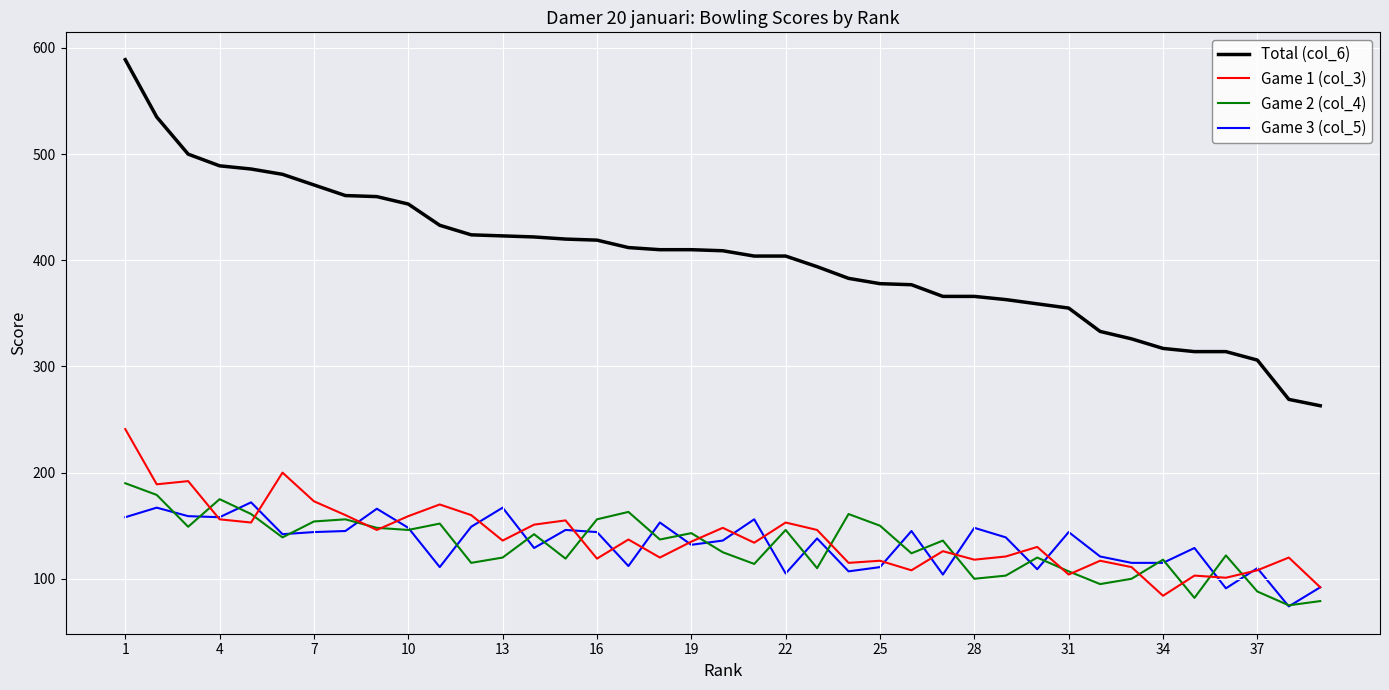

What is the smallest value displayed?

74